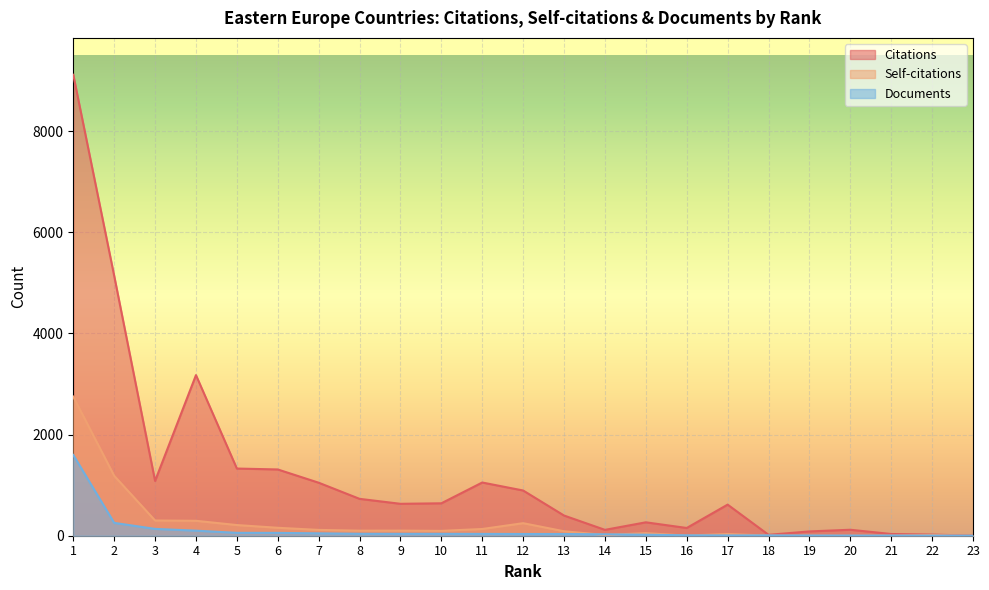

At which label does Citations first exceed 631?

1